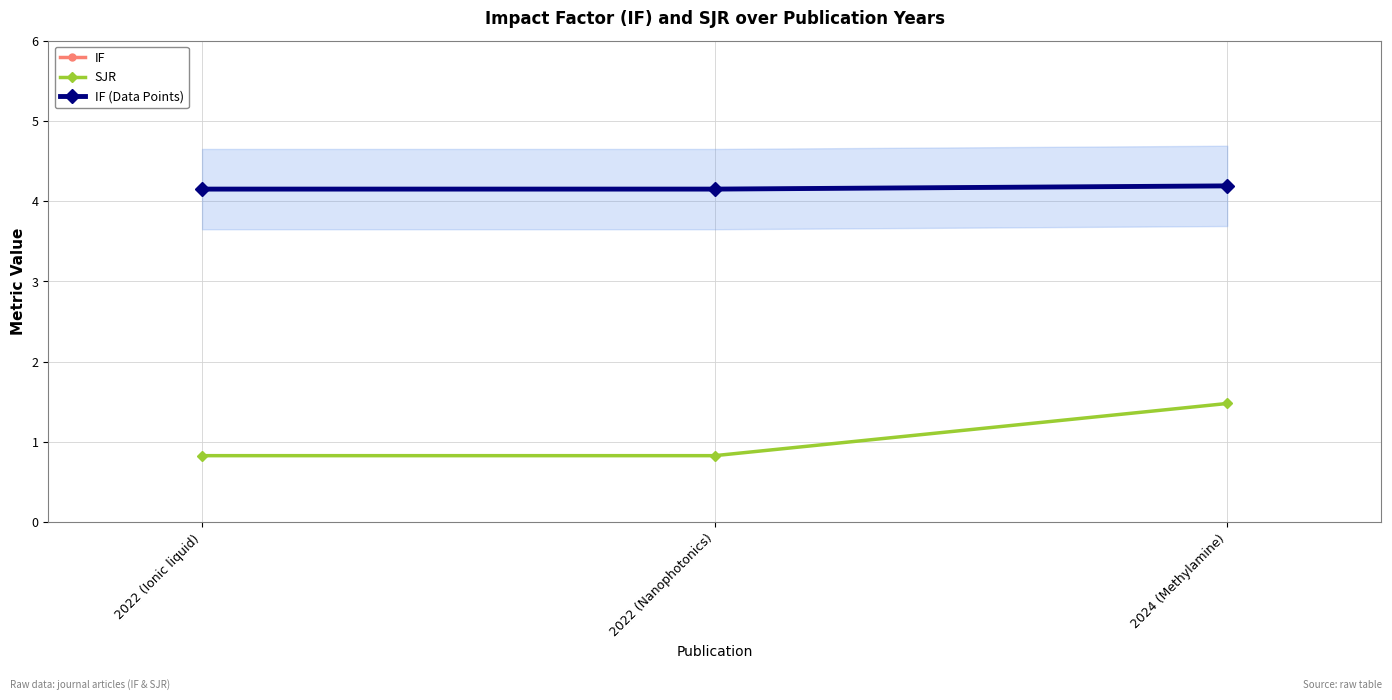

What is the value of the SJR point at the 2nd from the left?

0.8